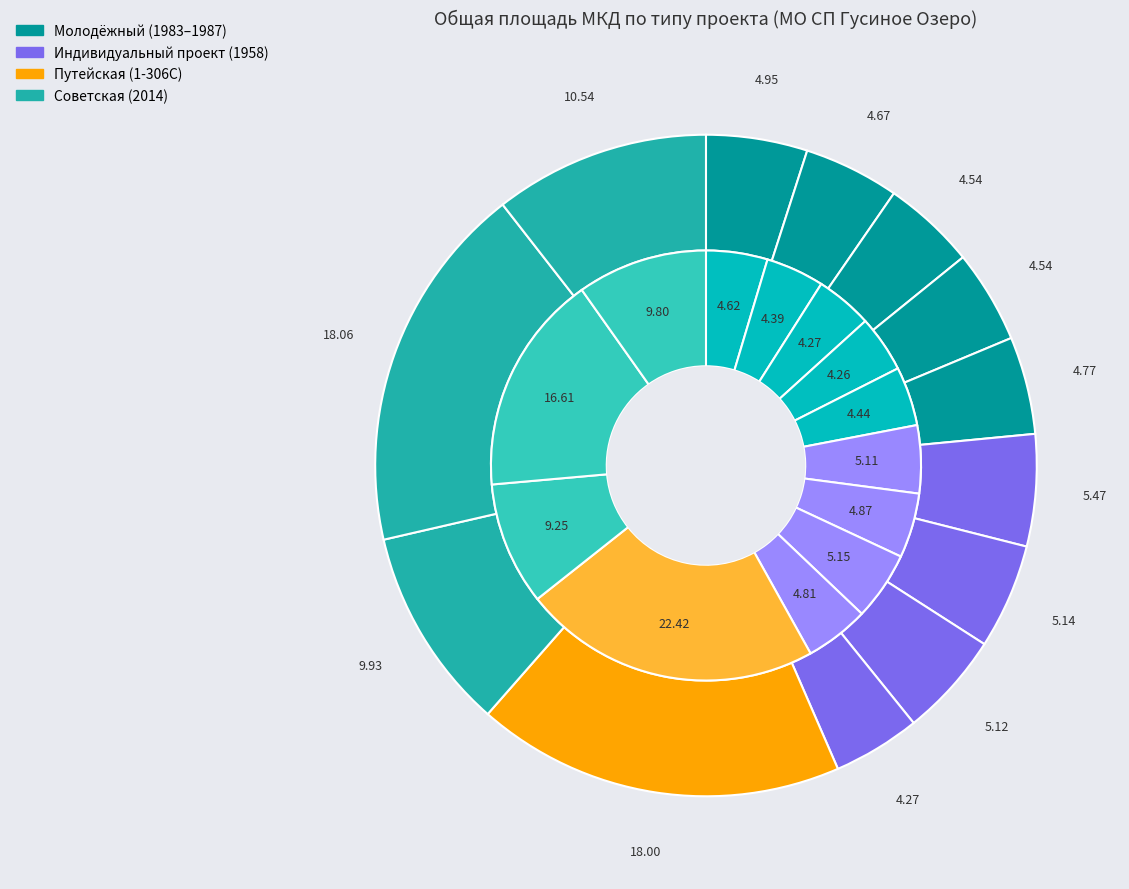

The Индивидуальный проект (1958) д.3 slice represents 5% of the pie. True or false?

True